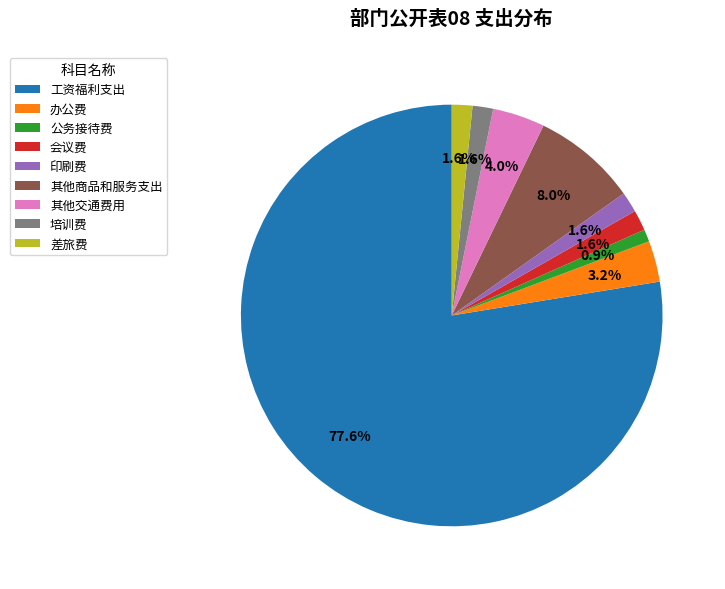

What is the total percentage of 其他交通费用 and 会议费?

5.6%